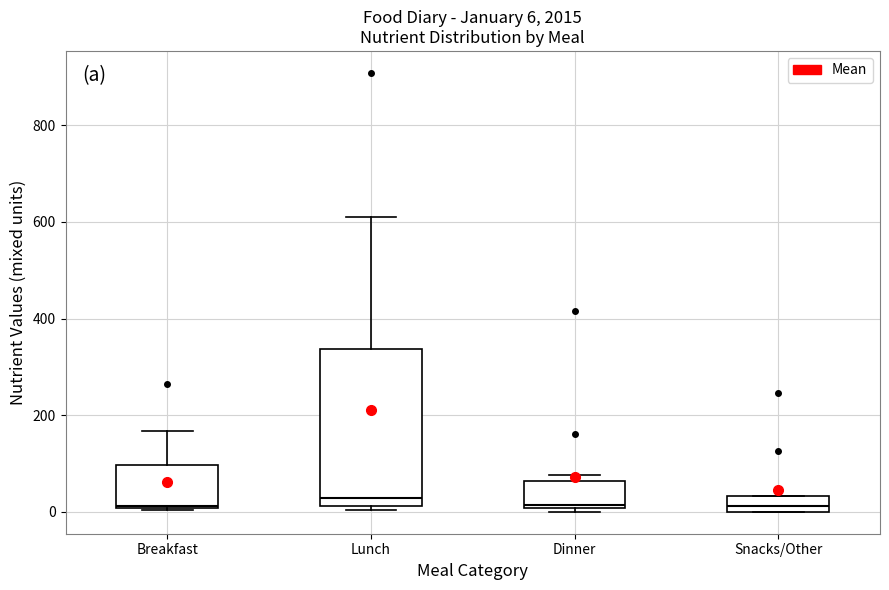

Which box is the tallest, from its lower edge to its upper edge?

Lunch